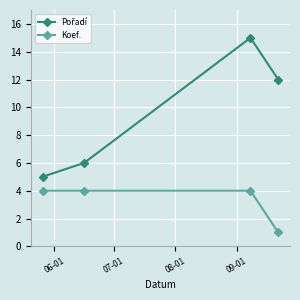

What is the sum of all Koef. values?

13